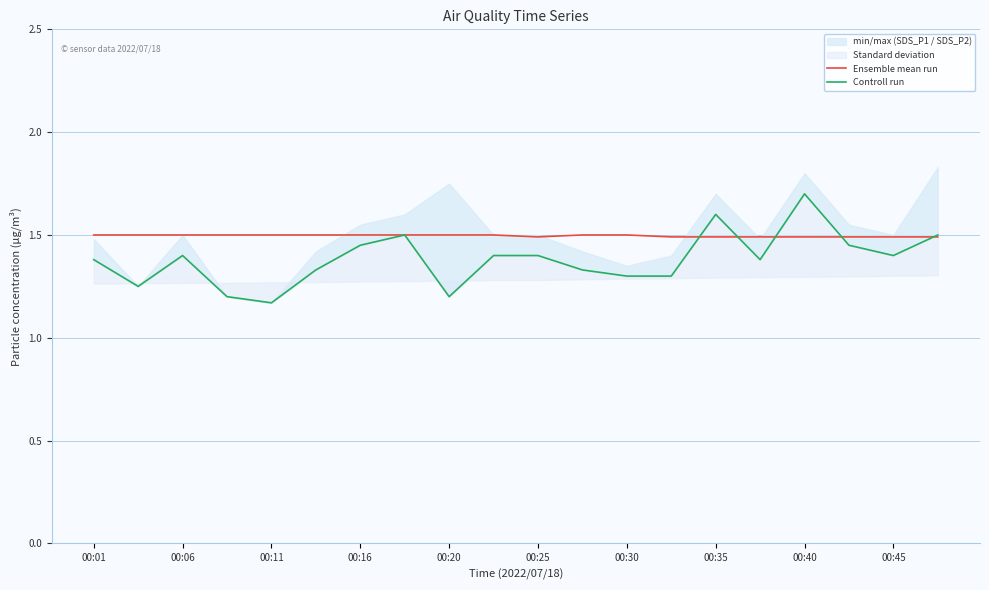

Reading right to left, list all the values displayed in this chart.

Ensemble mean run: 1.5	1.5	1.5	1.5	1.5	1.5	1.5	1.5	1.5	1.5	1.5	1.5	1.5	1.5	1.5	1.5	1.5	1.5	1.5	1.5
Controll run: 1.5	1.4	1.4	1.7	1.4	1.6	1.3	1.3	1.3	1.4	1.4	1.2	1.5	1.4	1.3	1.2	1.2	1.4	1.2	1.4